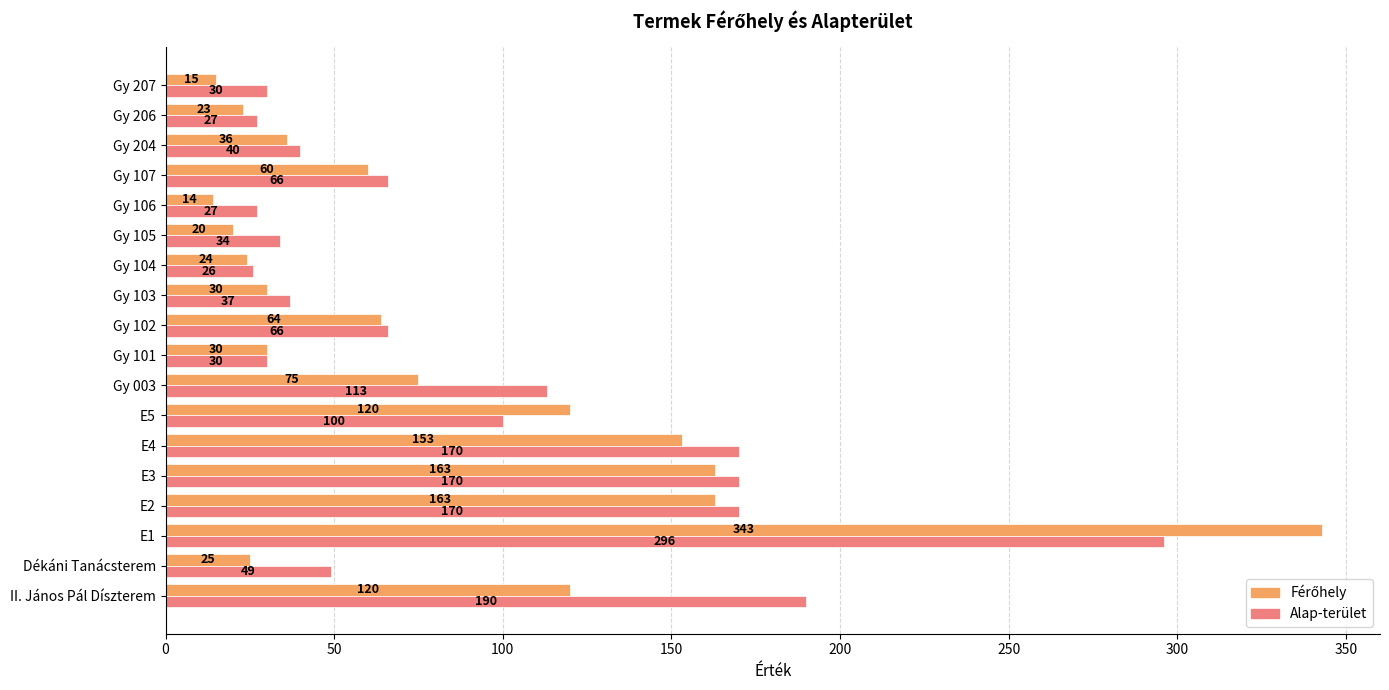

True or false: Alap-terület has a value of 296 at E1.

True